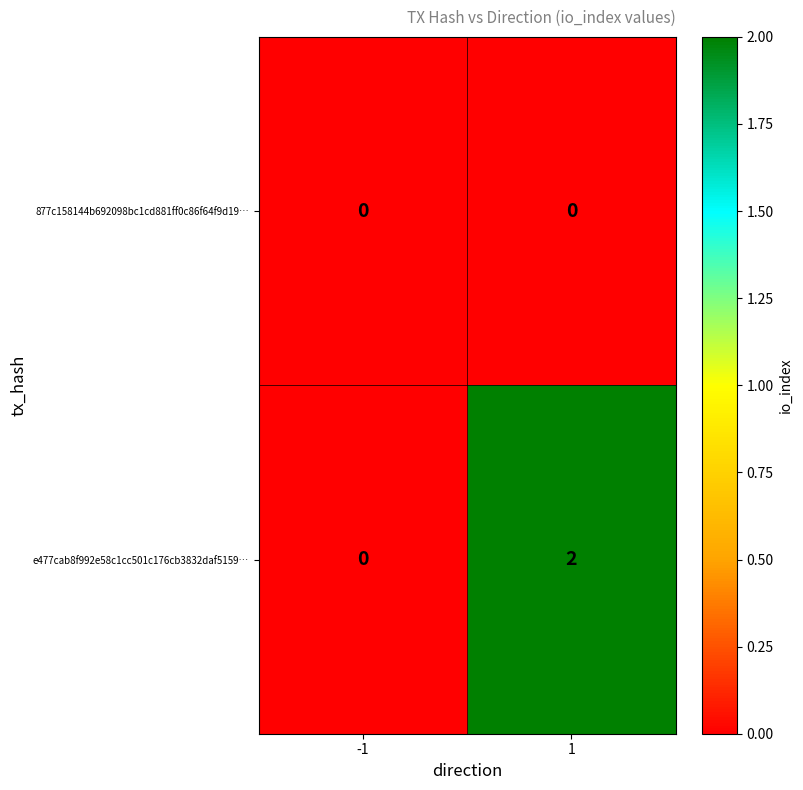

What is the total value across all series at 1?

2